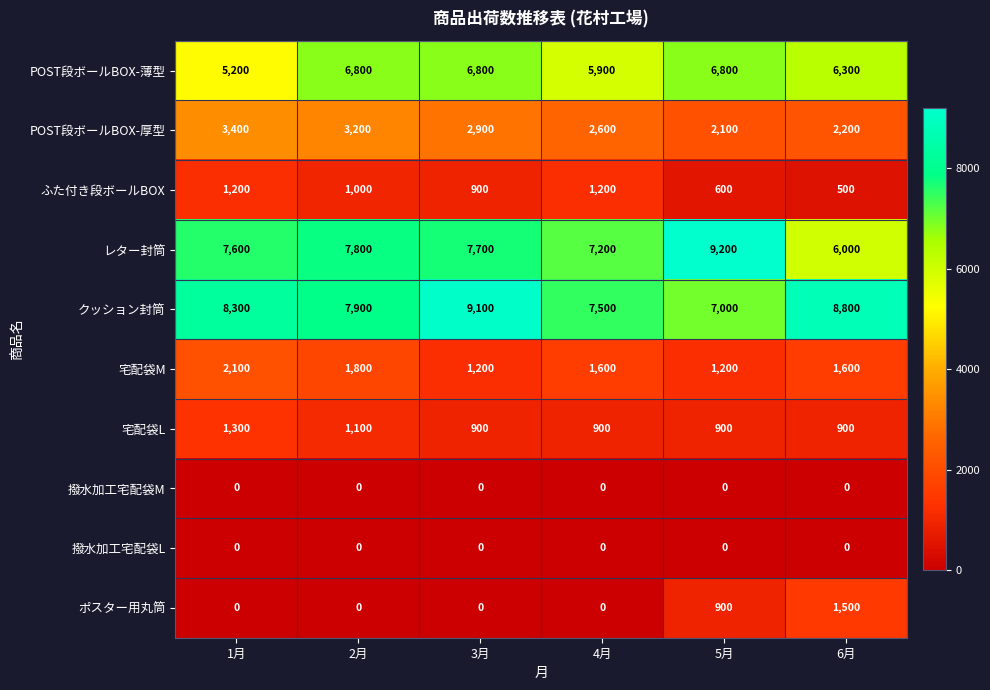

Which series has the largest total across all categories?

クッション封筒